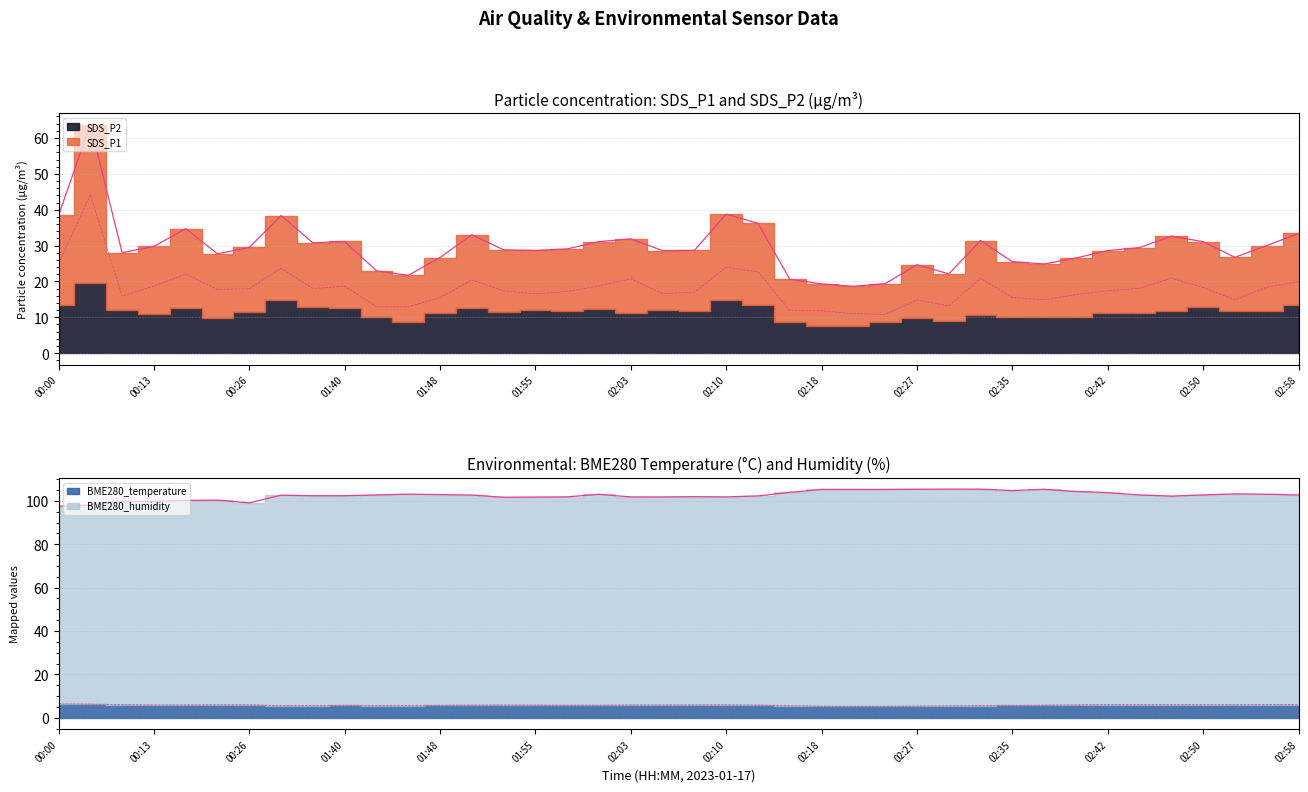

What is the sum of all SDS_P1 values?

723.5